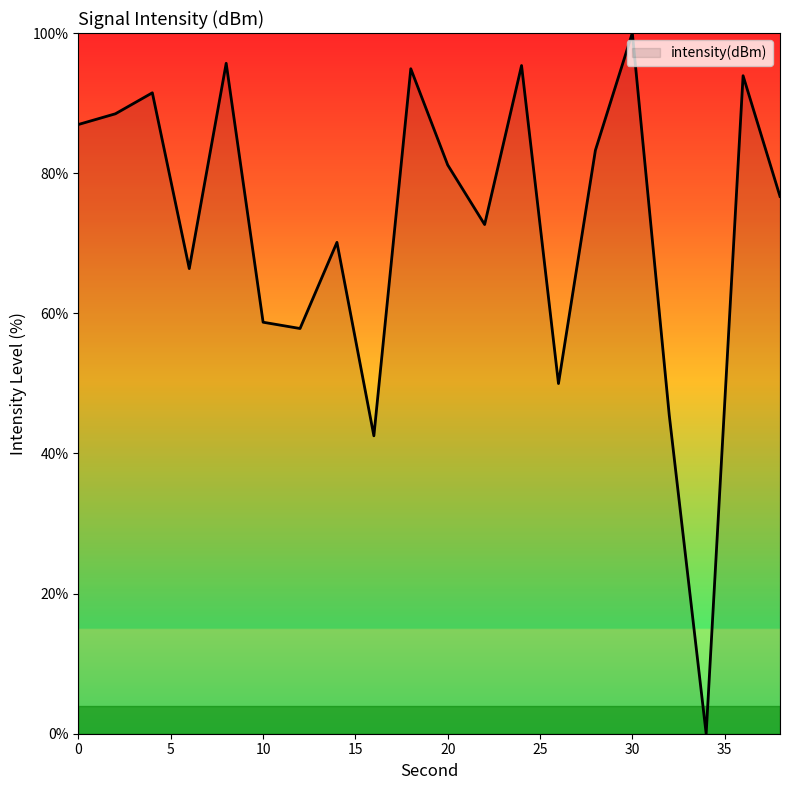

What is the difference between the maximum and minimum values?

100.0